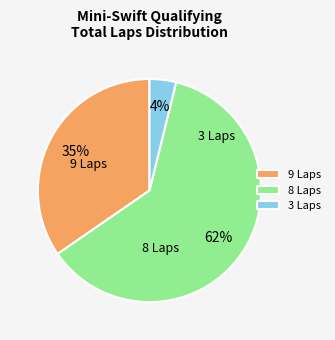

Approximately how many times larger is the value at 8 Laps compared to 9 Laps?

1.8